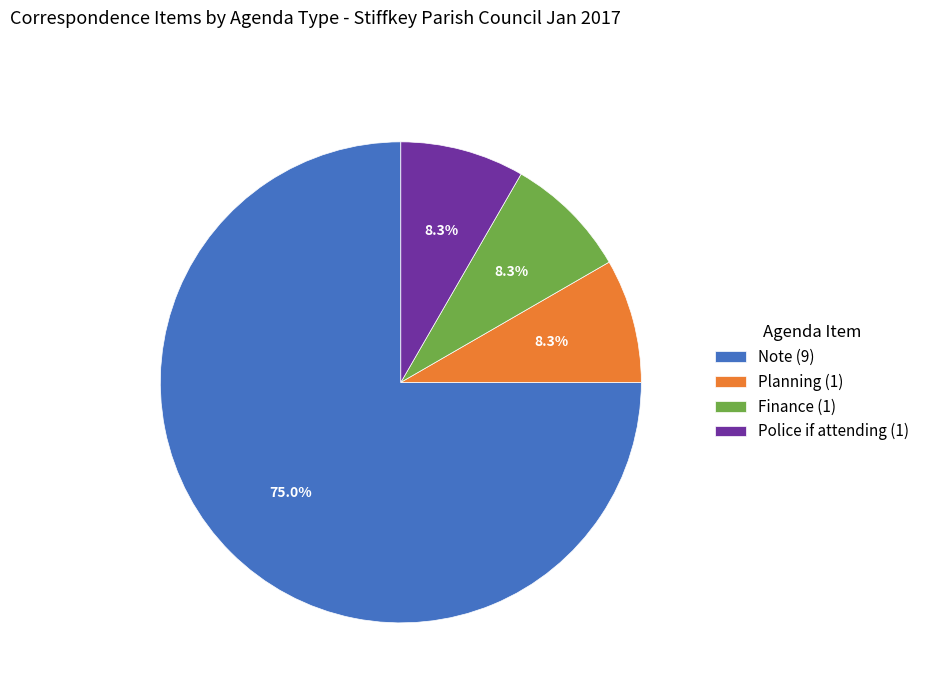

Does Planning (1) account for over 50% of the chart?

No